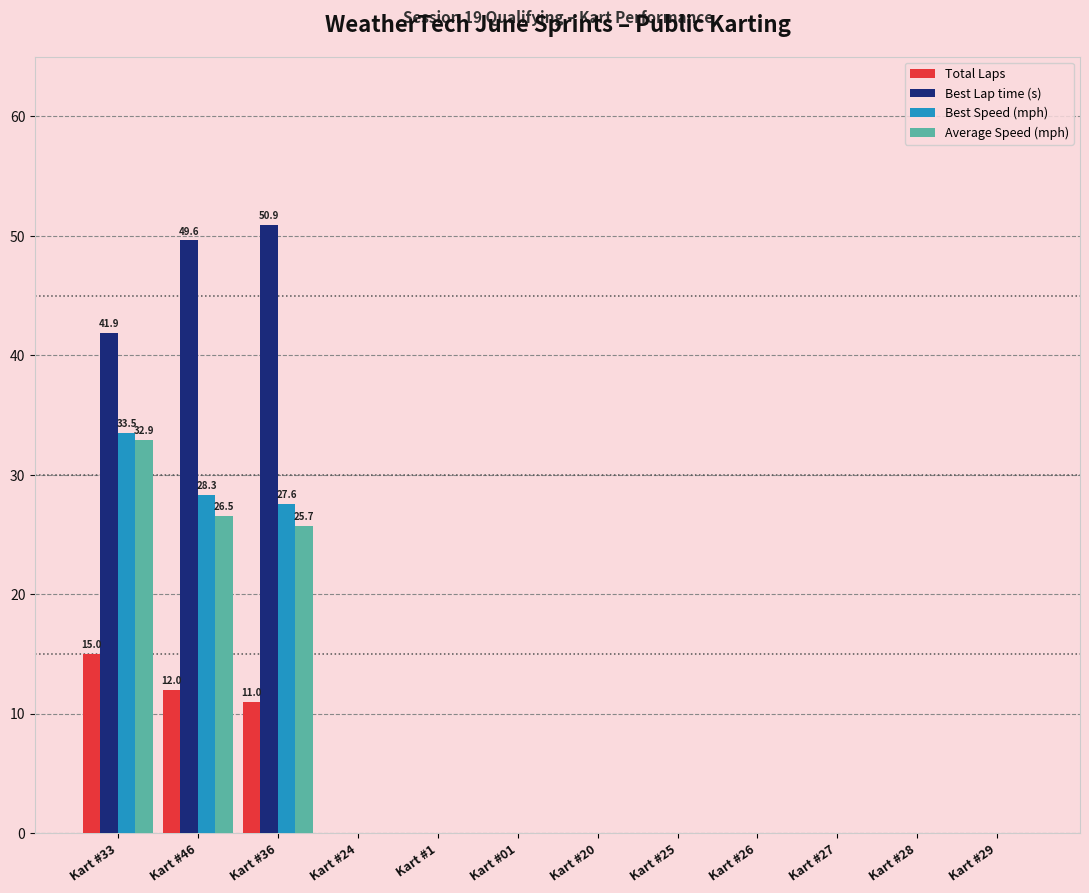

Which series changed the most between Kart #36 and Kart #24?

Best Lap time (s)